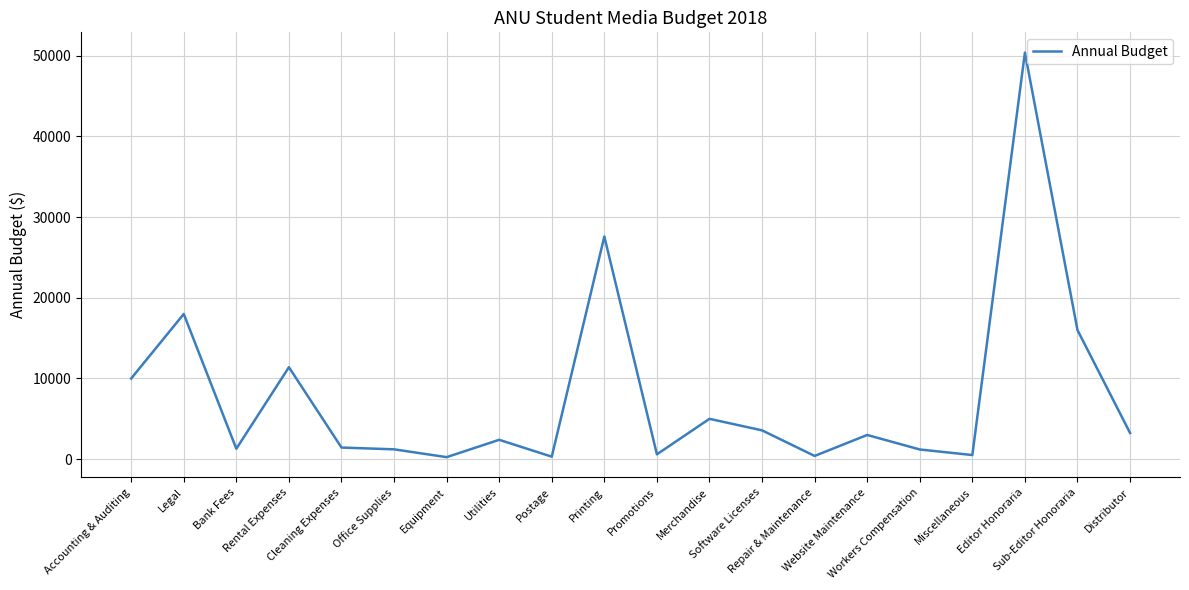

At which label is the value closest to 25325?

Printing